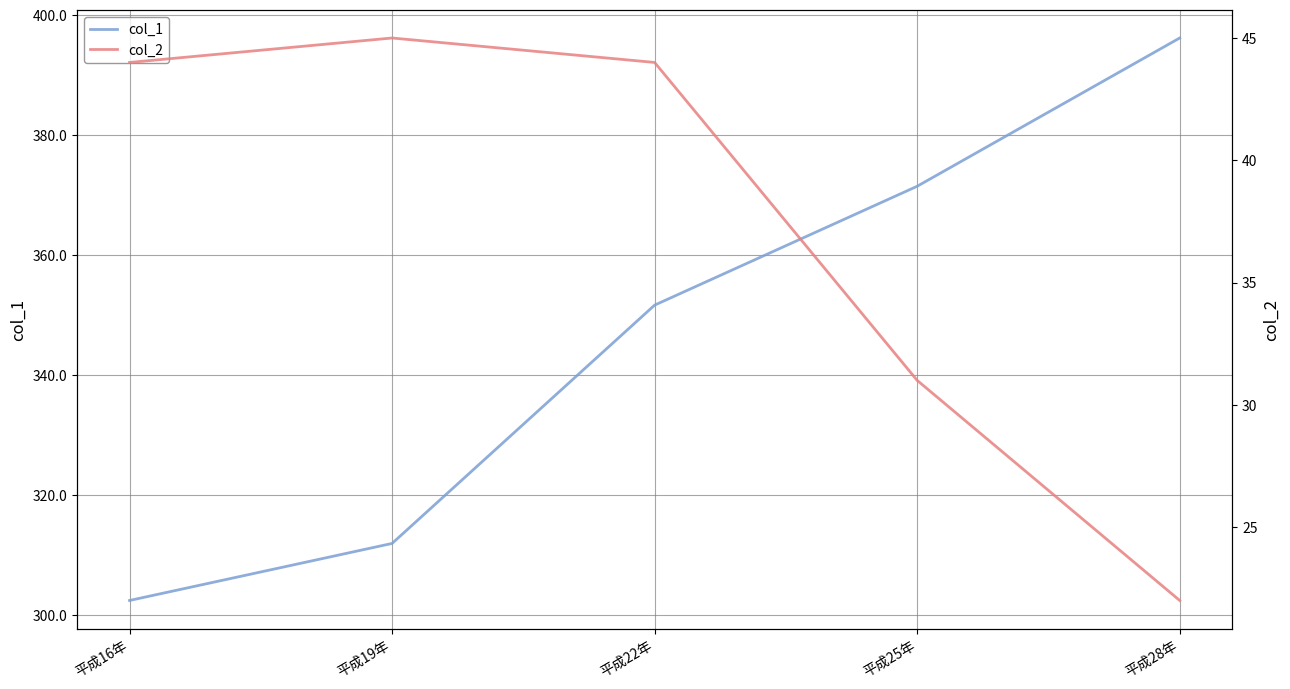

Reading left to right, what are all the values shown in this chart?

col_1: 302.5	312.0	351.7	371.5	396.2
col_2: 44.0	45.0	44.0	31.0	22.0